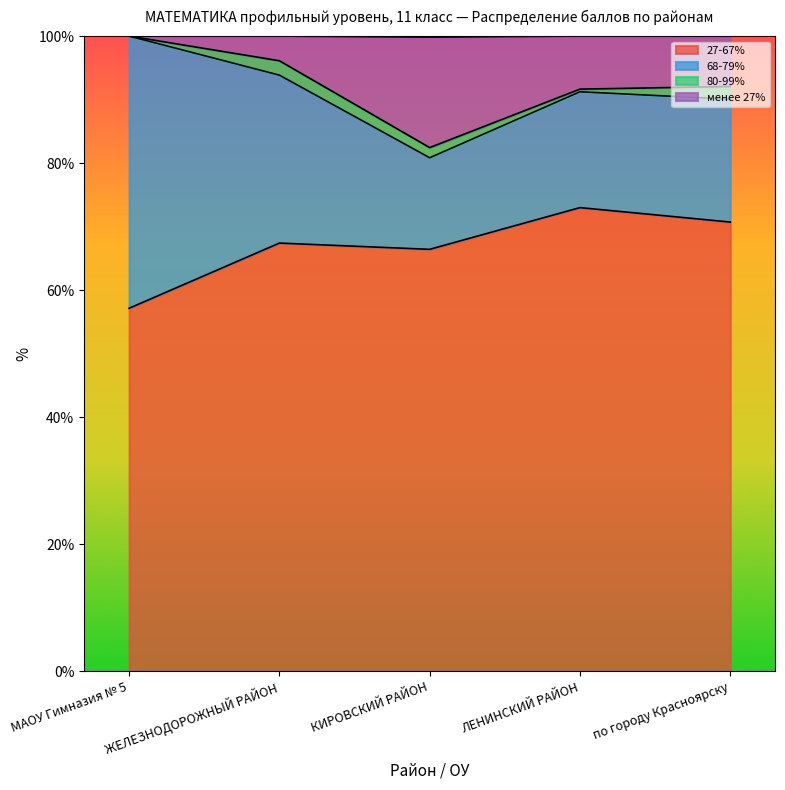

At which category is the sum across all series the highest?

ЛЕНИНСКИЙ РАЙОН